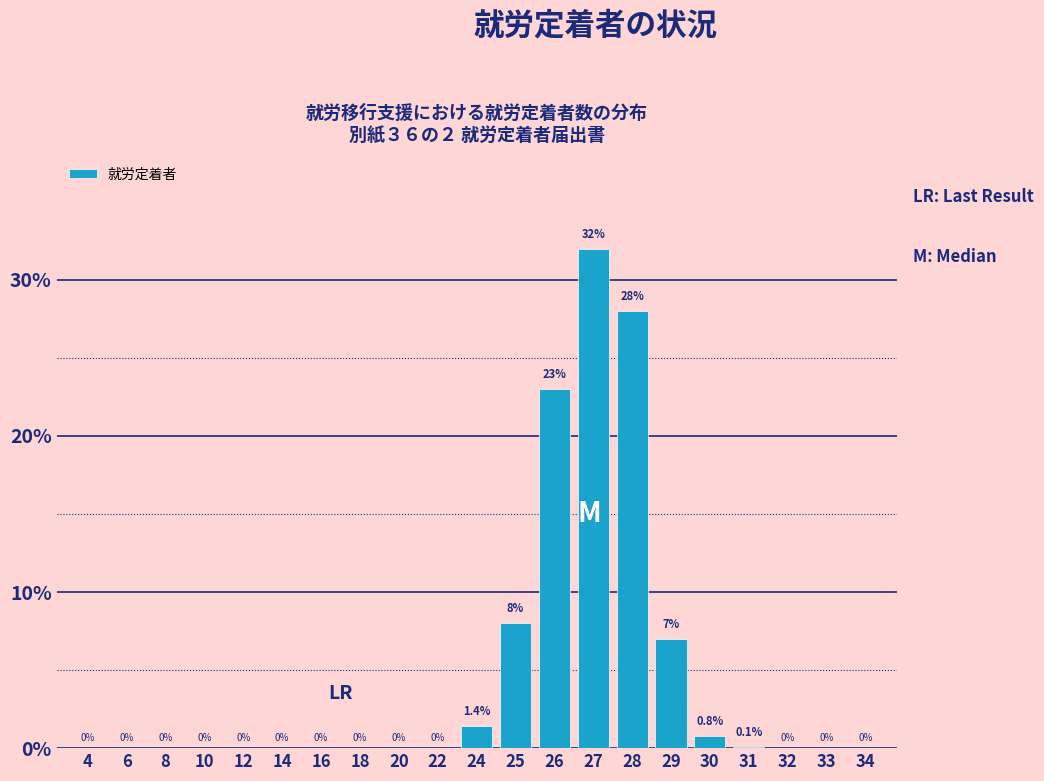

Reading left to right, extract all data points from this chart.

4=0.0	6=0.0	8=0.0	10=0.0	12=0.0	14=0.0	16=0.0	18=0.0	20=0.0	22=0.0	24=1.4	25=8.0	26=23.0	27=32.0	28=28.0	29=7.0	30=0.8	31=0.1	32=0.0	33=0.0	34=0.0